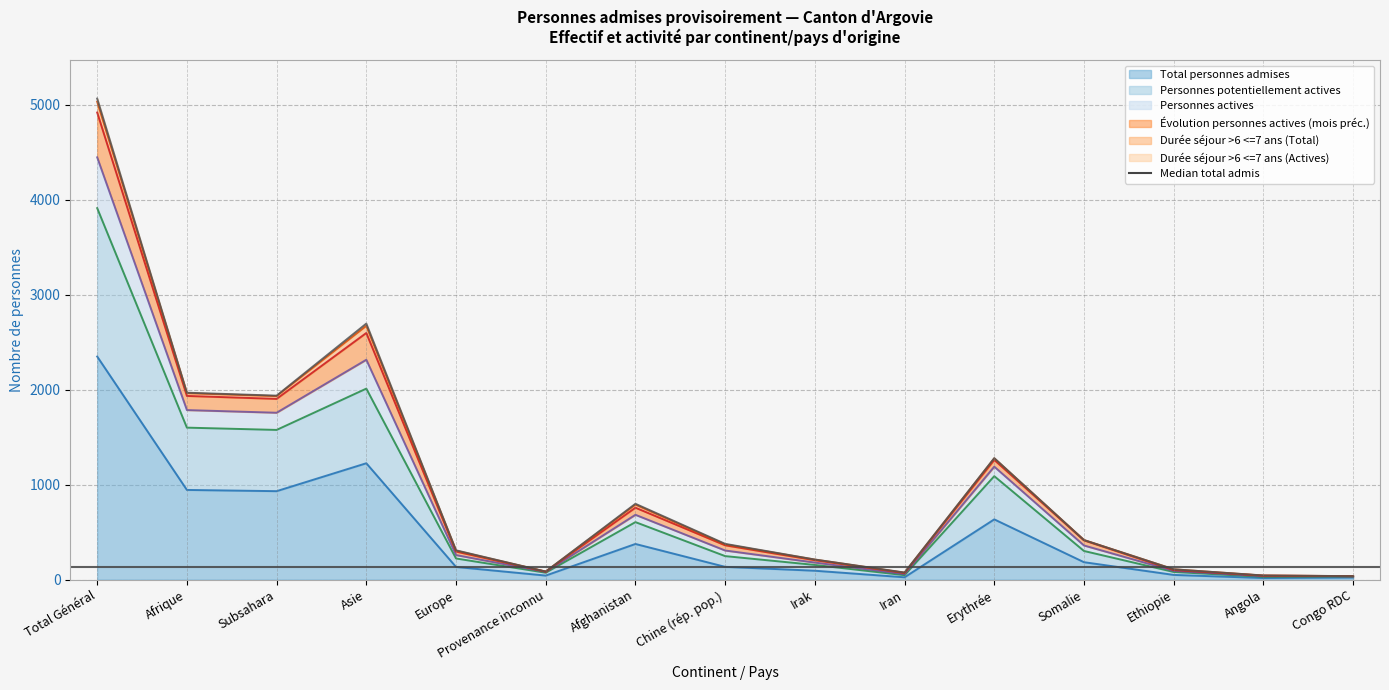

The value of Personnes actives at Angola is 14. True or false?

False